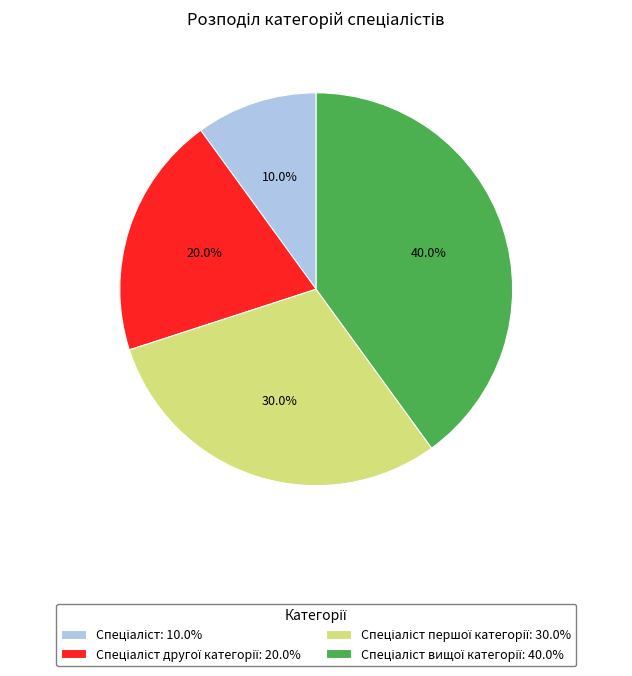

Count the number of slices in the pie.

4